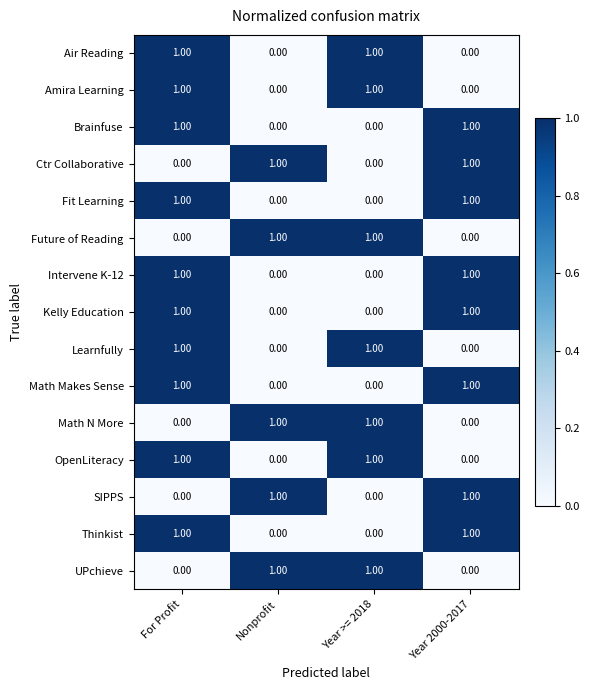

At which category is the sum across all series the highest?

For Profit